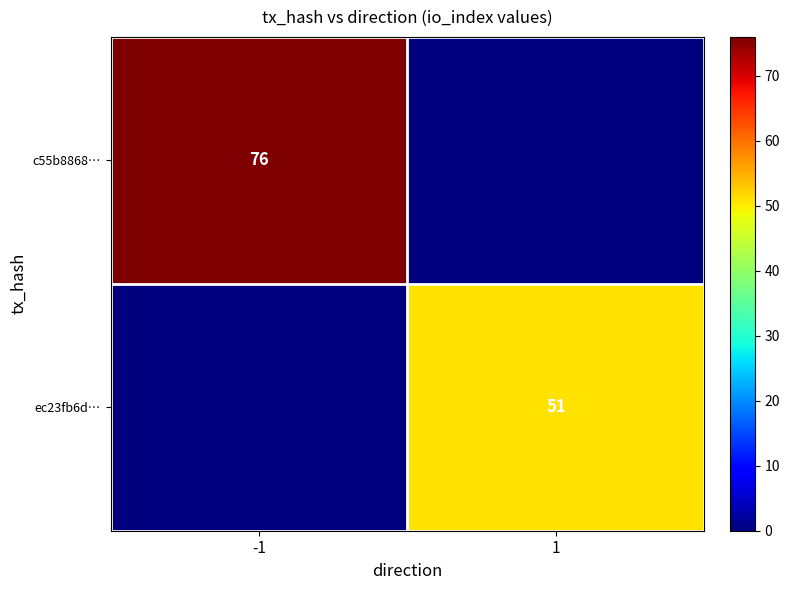

Count the number of categories in the chart.

2